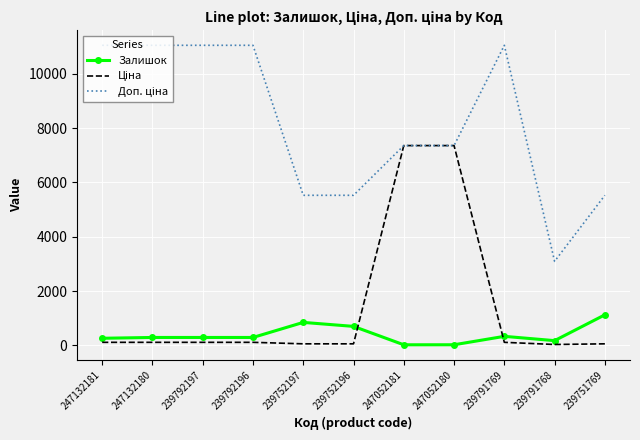

The Залишок series shows 1124.0 at 239751769. True or false?

True